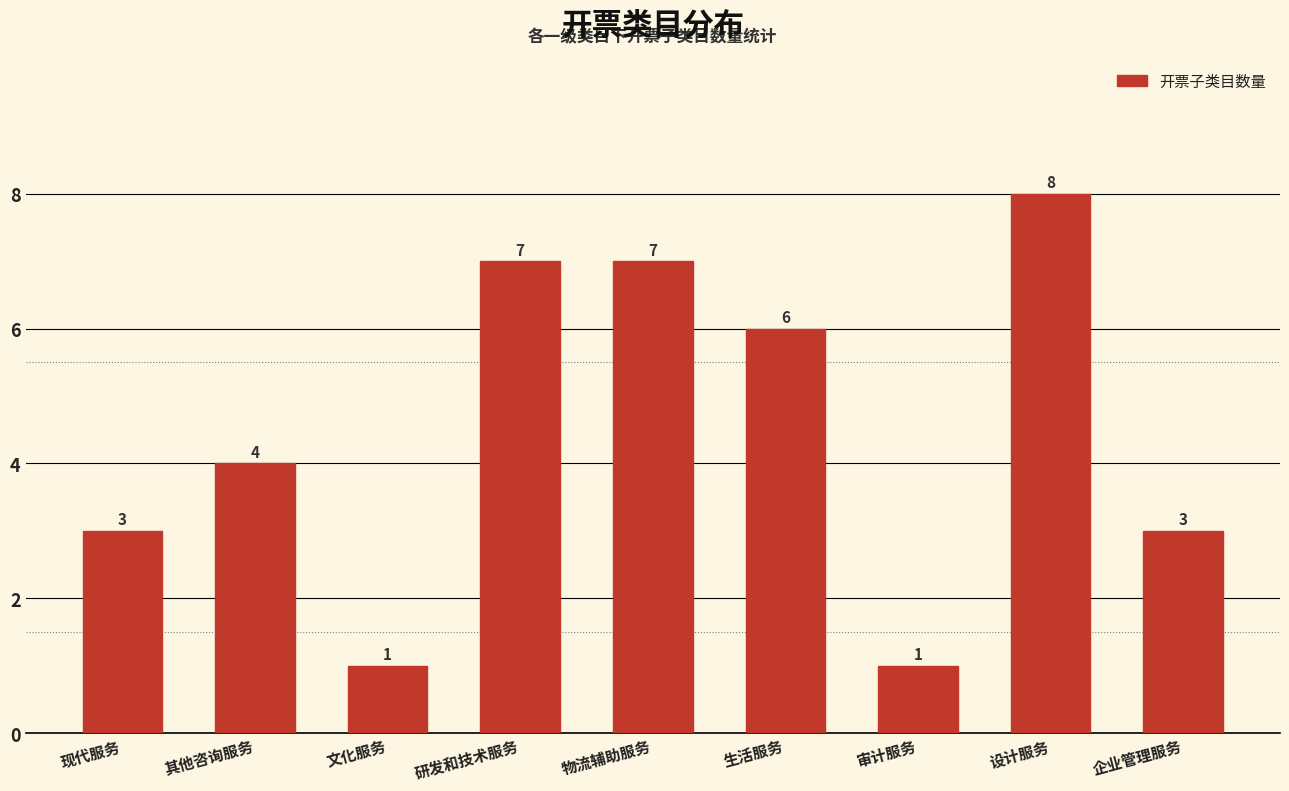

Reading right to left, what are all the values shown in this chart?

3	8	1	6	7	7	1	4	3